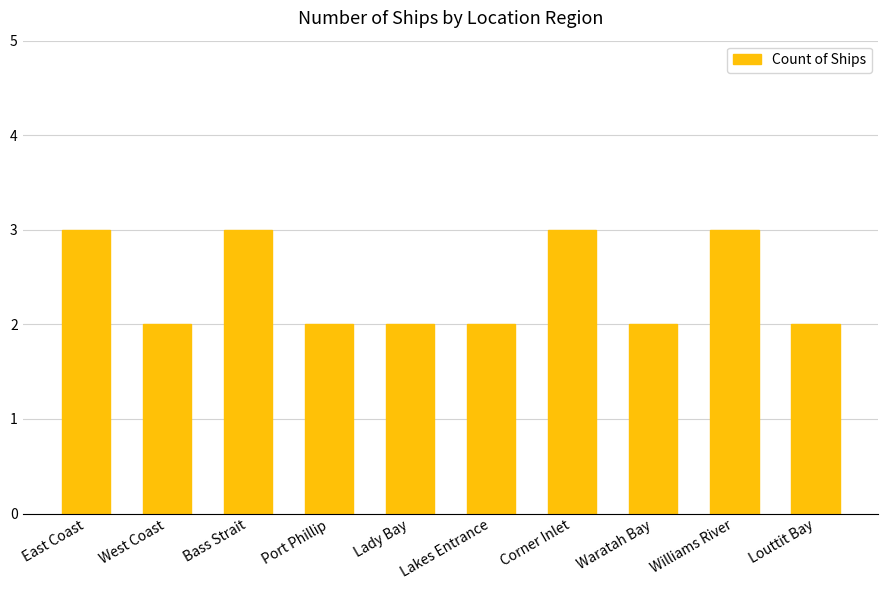

Count the number of data series in this chart.

1